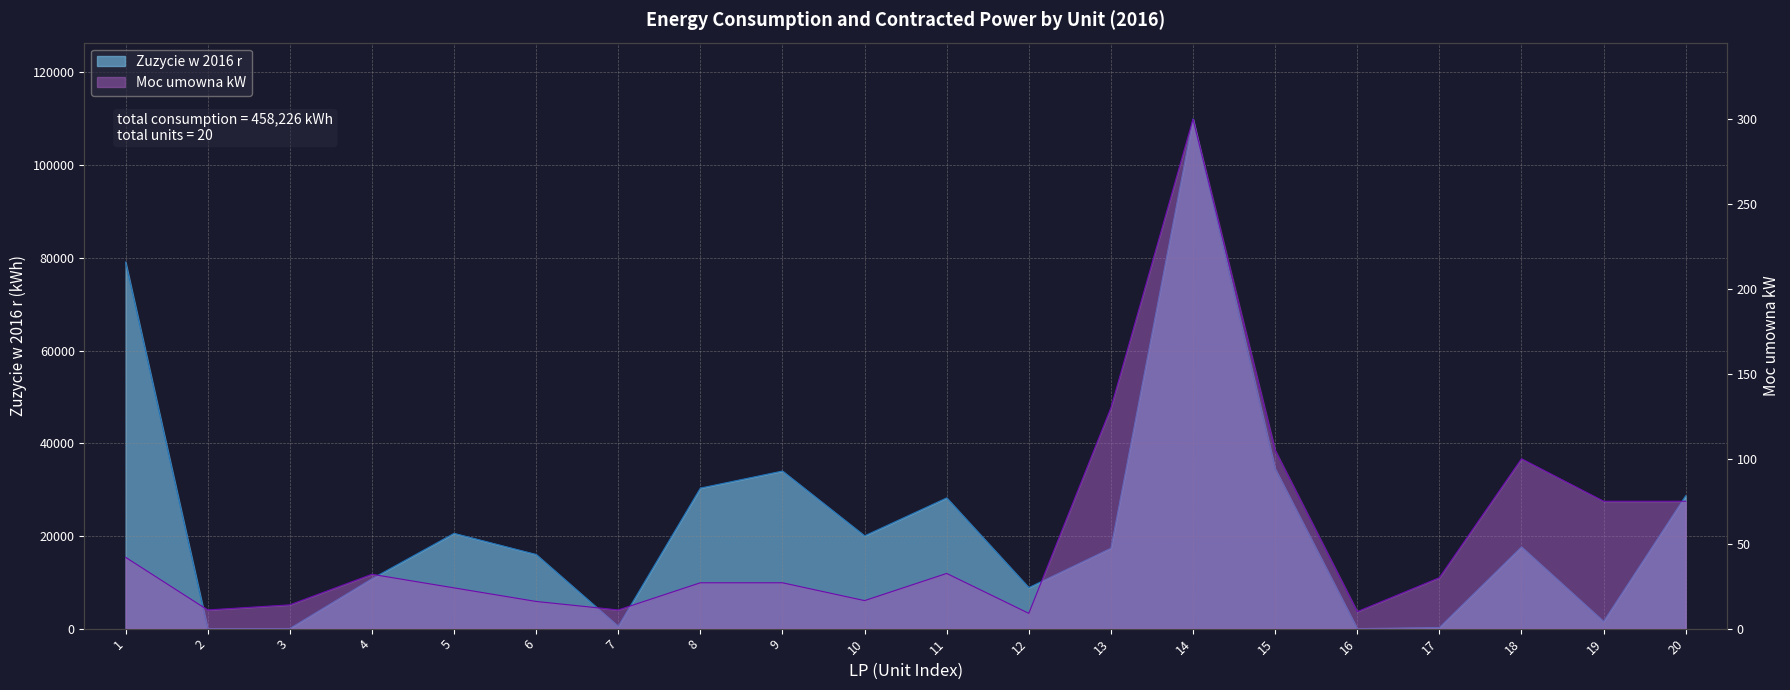

Is the value of Zuzycie w 2016 r at 12 greater than the value of Moc umowna kW at 2?

Yes